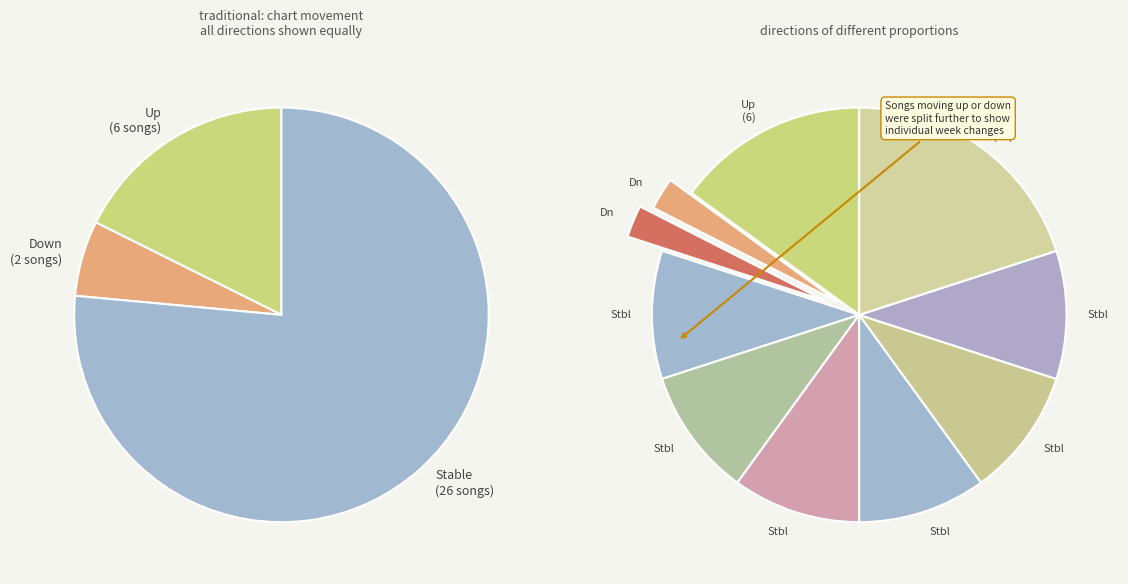

Which has a higher value, up or down?

up